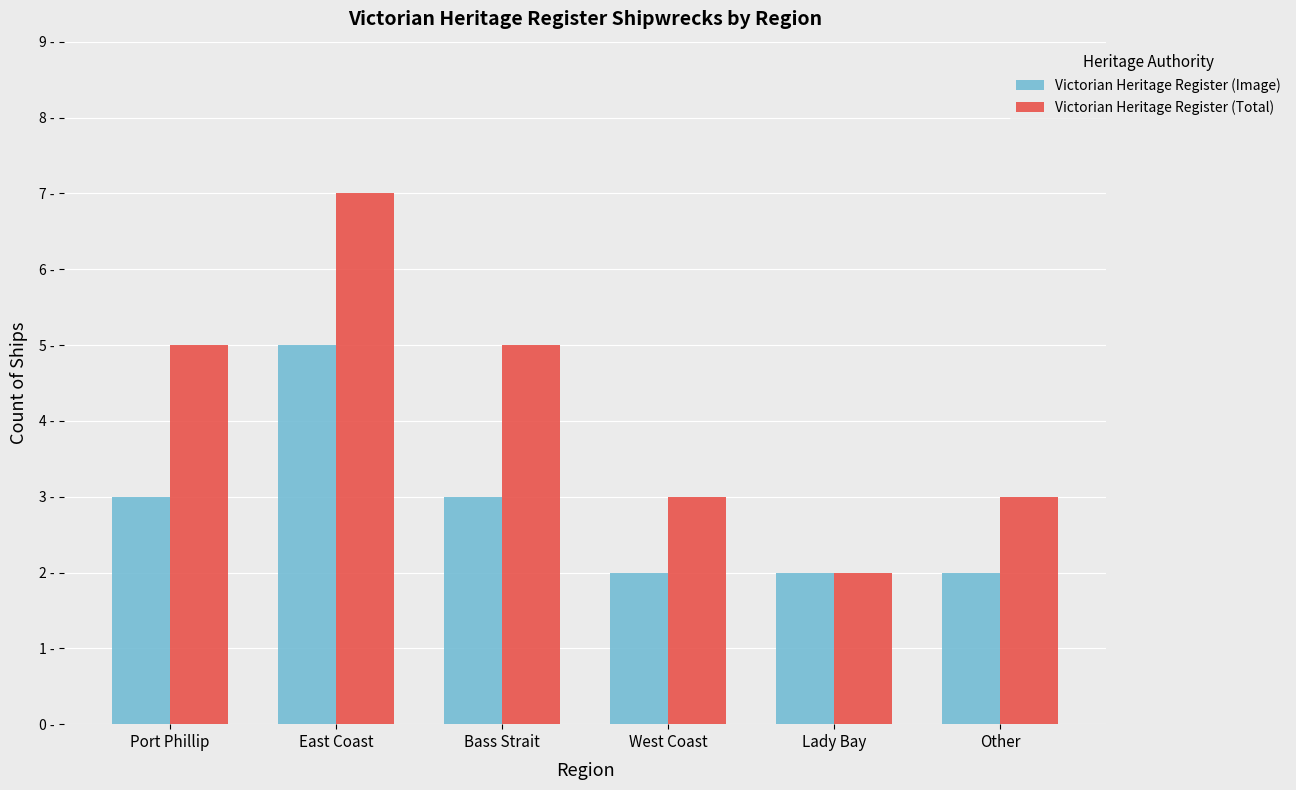

At Lady Bay, list the series in order from largest to smallest.

Victorian Heritage Register (Image), Victorian Heritage Register (Total)